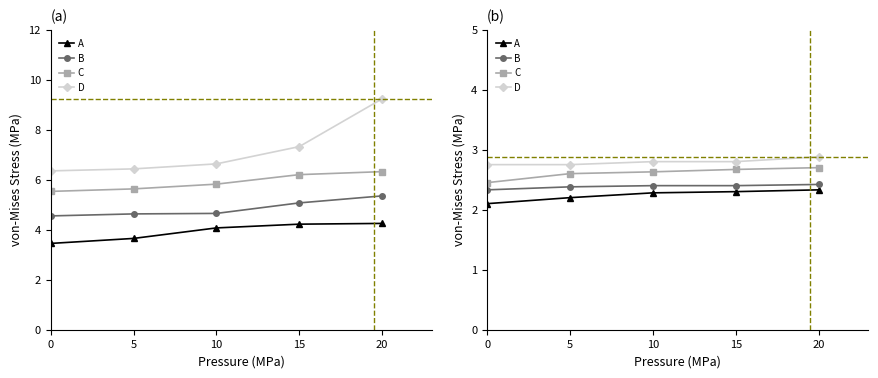

Is the value of D at 0 greater than the value of B at 0?

Yes